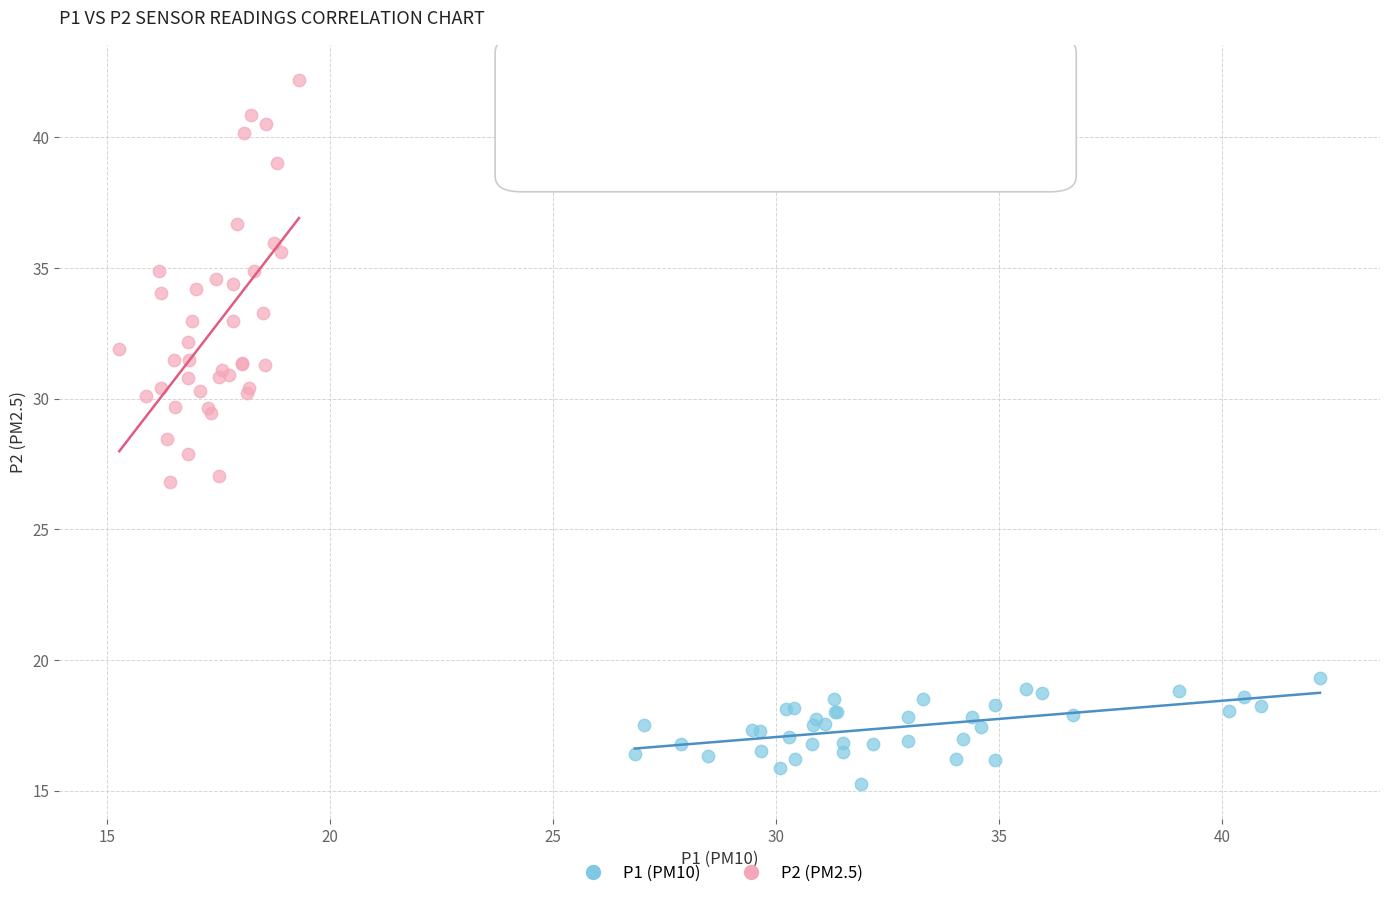

Which series contains the lowest Y value?

P1 (PM10)